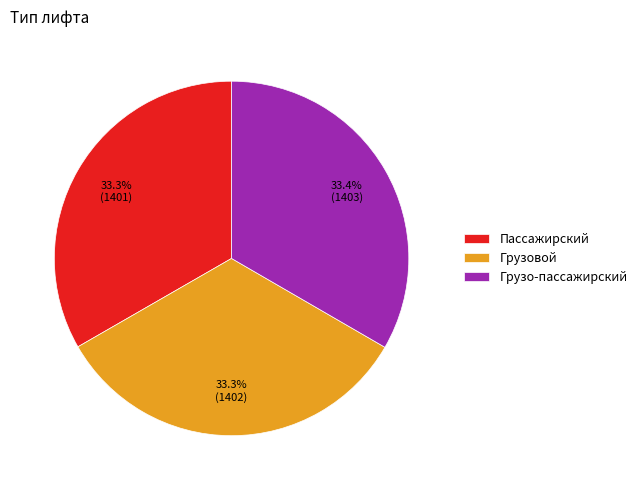

Count the number of slices in the pie.

3